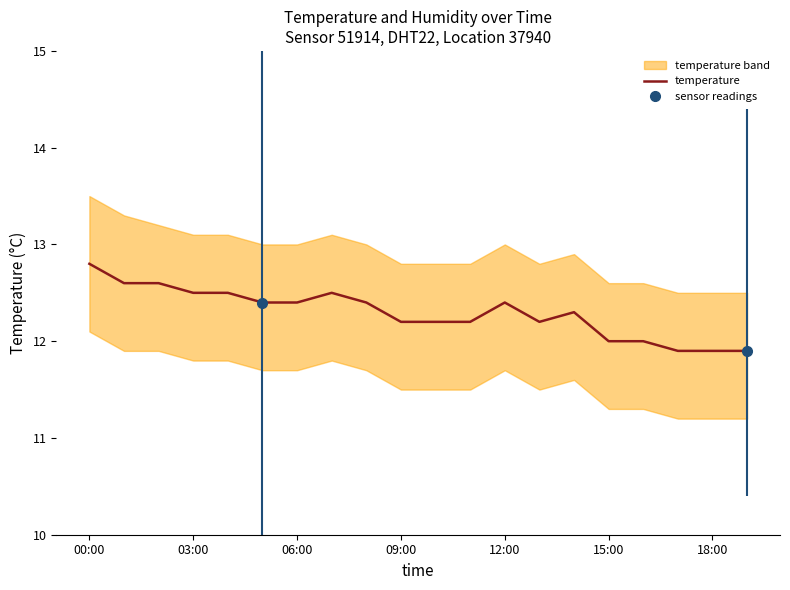

How many points are higher than both their immediate neighbors (excluding endpoints)?

3